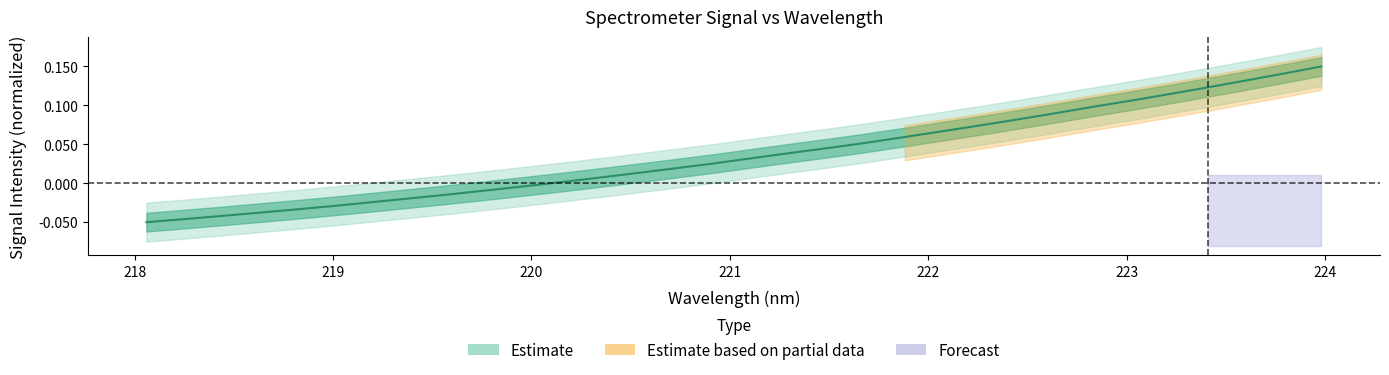

Rank the categories by value from highest to lowest.

223.9802, 223.7895, 223.5987, 223.408, 223.2172, 223.0264, 222.8355, 222.6447, 222.4538, 222.263, 222.0721, 221.8812, 221.6902, 221.4993, 221.3083, 221.1174, 220.9264, 220.7354, 220.5444, 220.3533, 220.1623, 219.9712, 219.7801, 219.589, 219.3979, 219.2067, 219.0156, 218.8244, 218.6332, 218.442, 218.2508, 218.0596